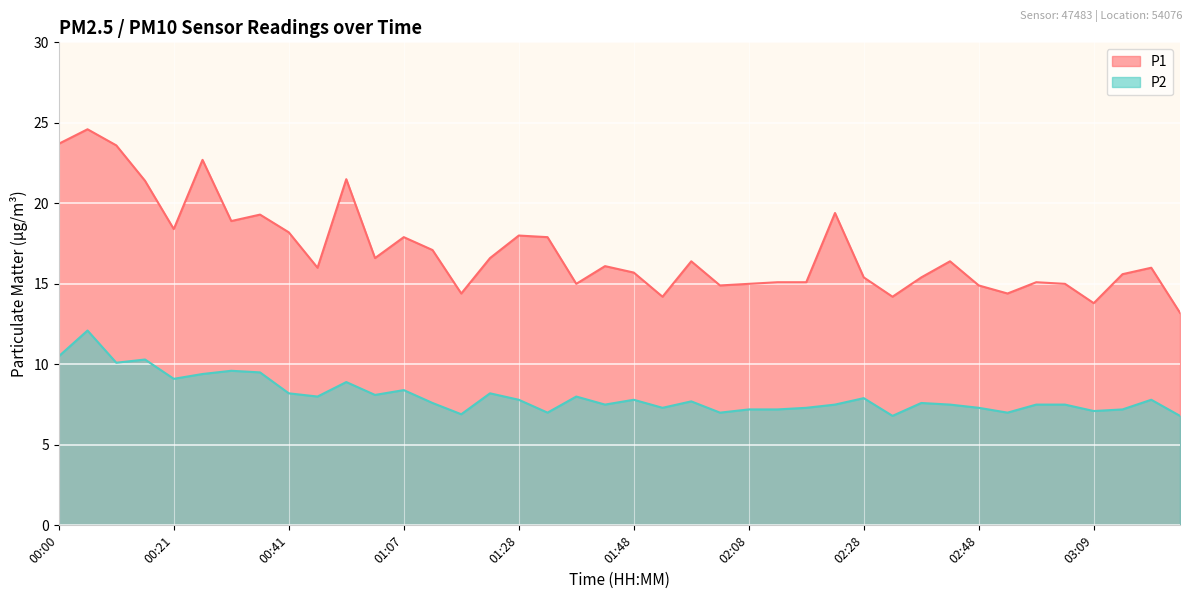

What is the sum of all P1 values?

683.1